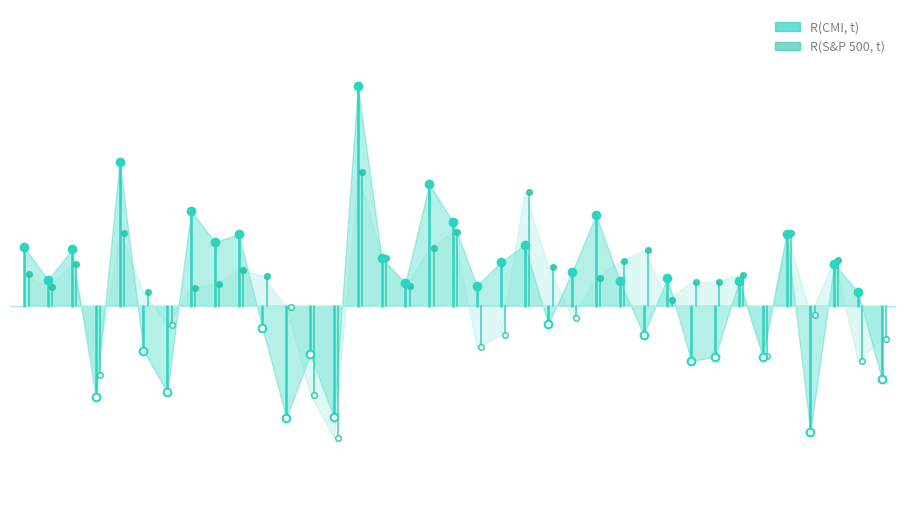

What is the total value across all series at 2019-02?

0.1